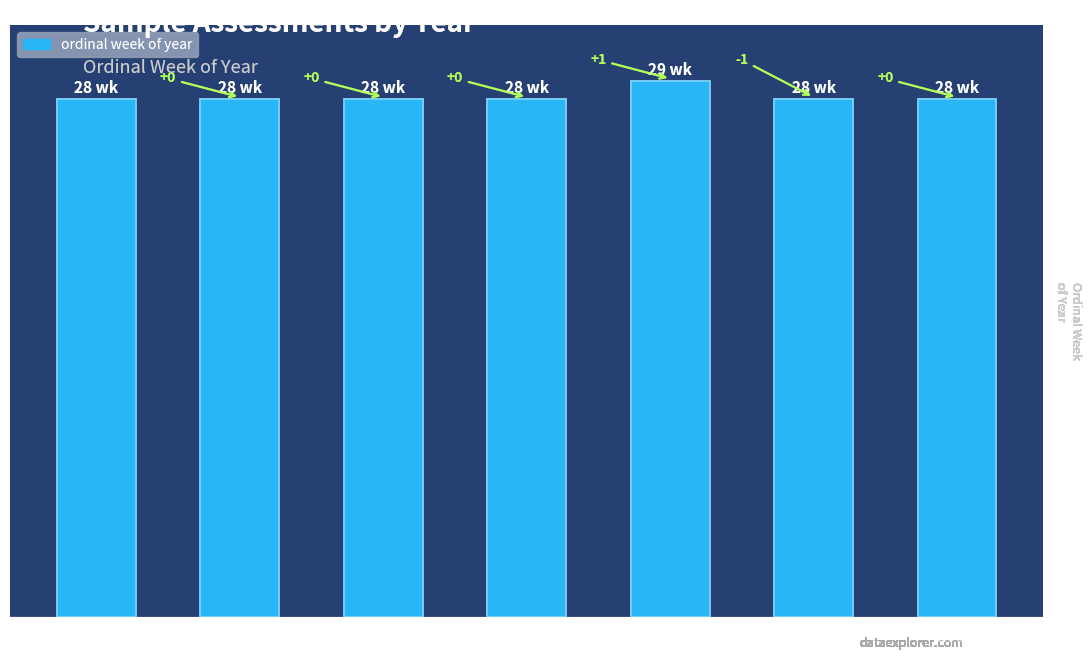

What is the approximate value at 2005?

28